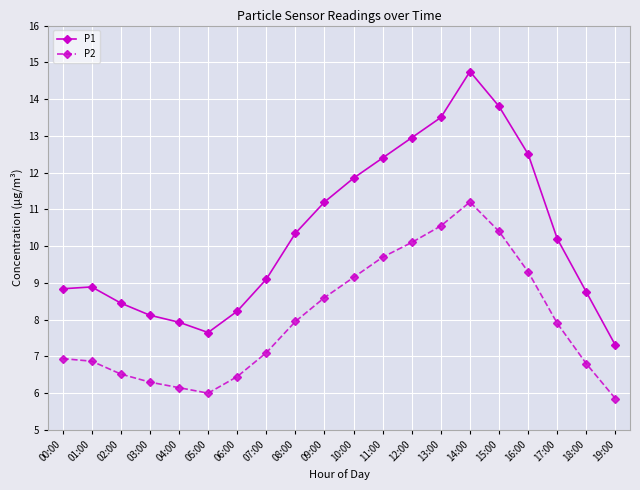

How many values in the P2 series are below 7?

9